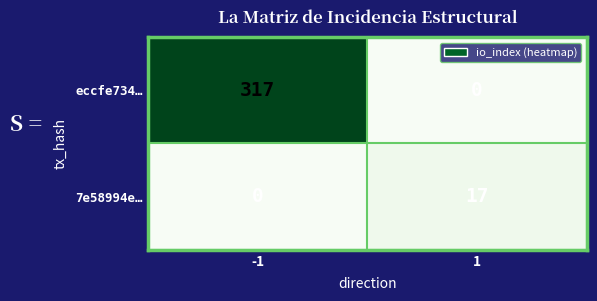

The value of 7e58994e… at -1 is 0. True or false?

True